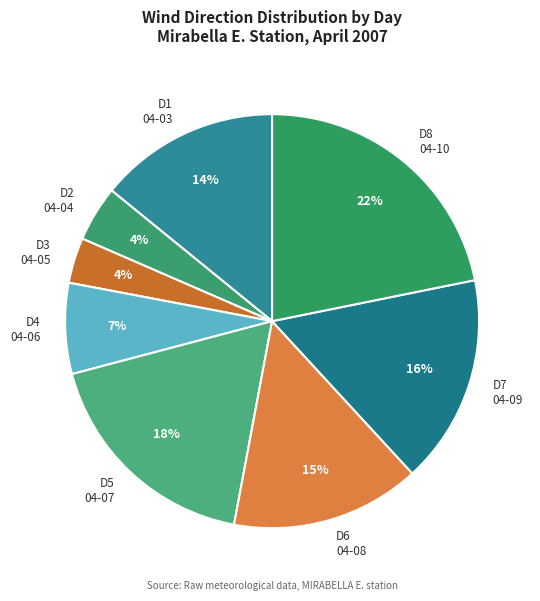

Is there a majority slice in this chart?

No